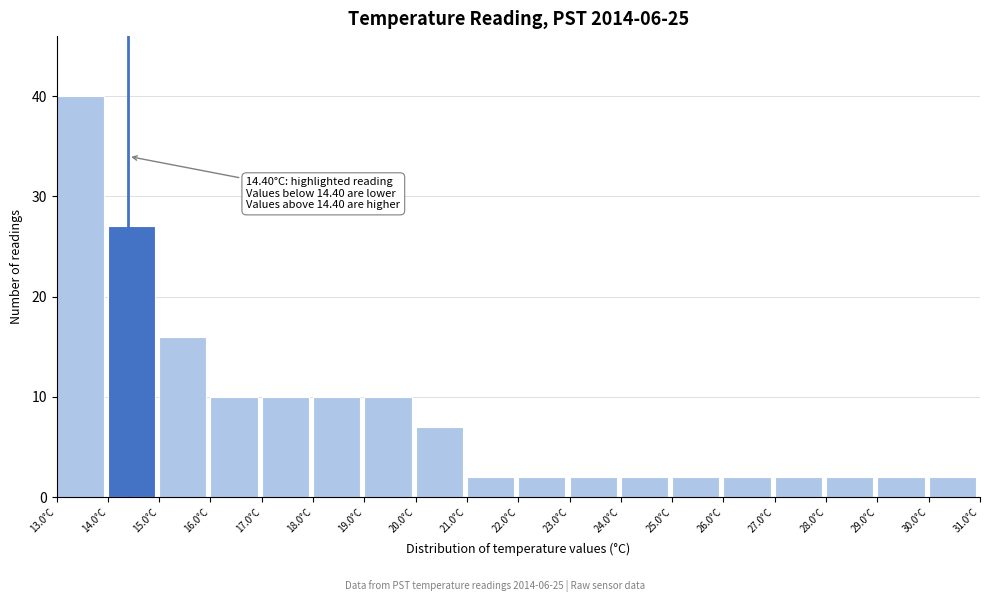

Over which range of the x-axis is the bar tallest?

13 to 14